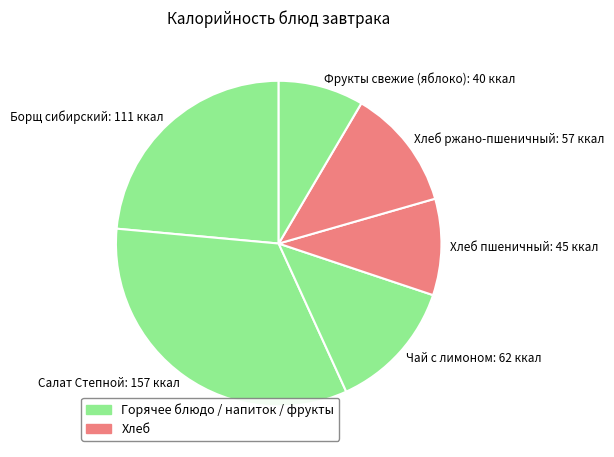

Rank the categories by value from lowest to highest.

Фрукты свежие (яблоко), Хлеб пшеничный, Хлеб ржано-пшеничный, Чай с лимоном, Борщ сибирский, Салат Степной